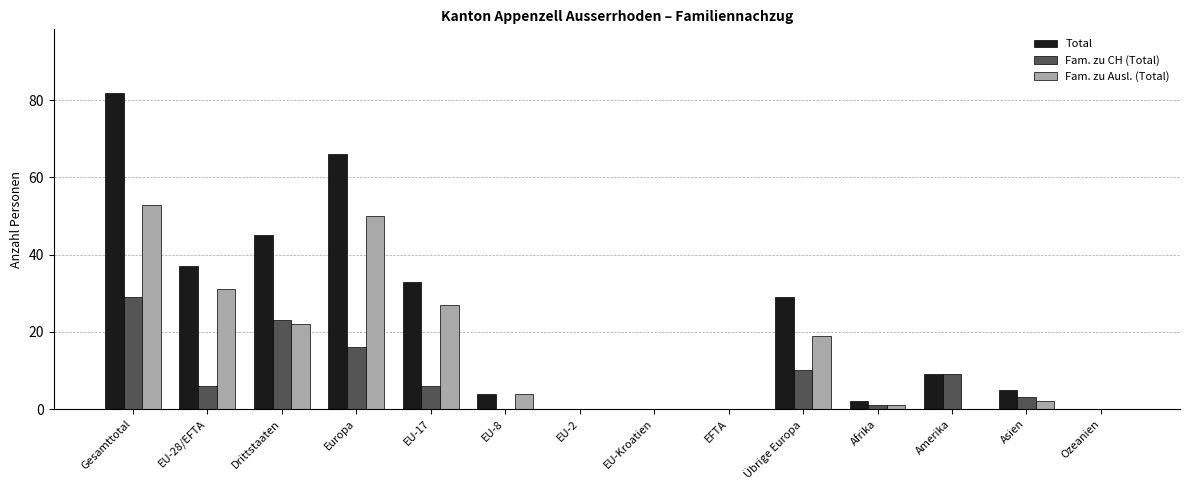

What is the total value across all series at EU-8?

8